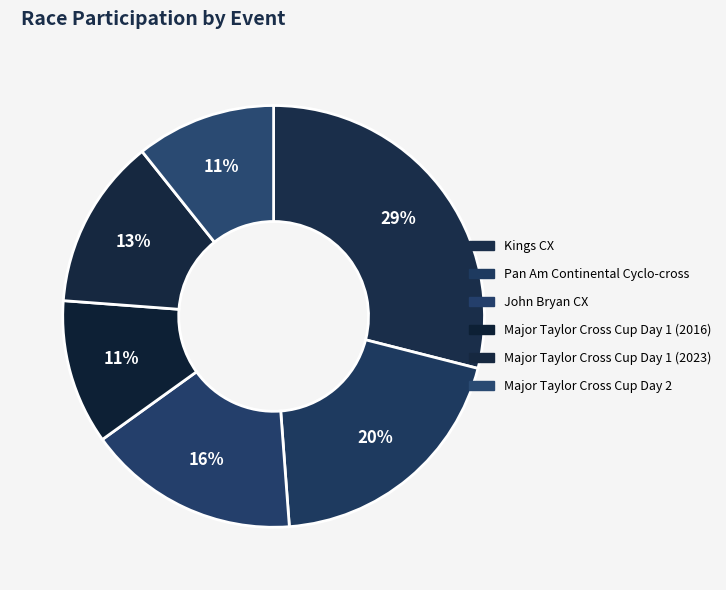

Which category has the smallest portion of the pie?

Major Taylor Cross Cup Day 2